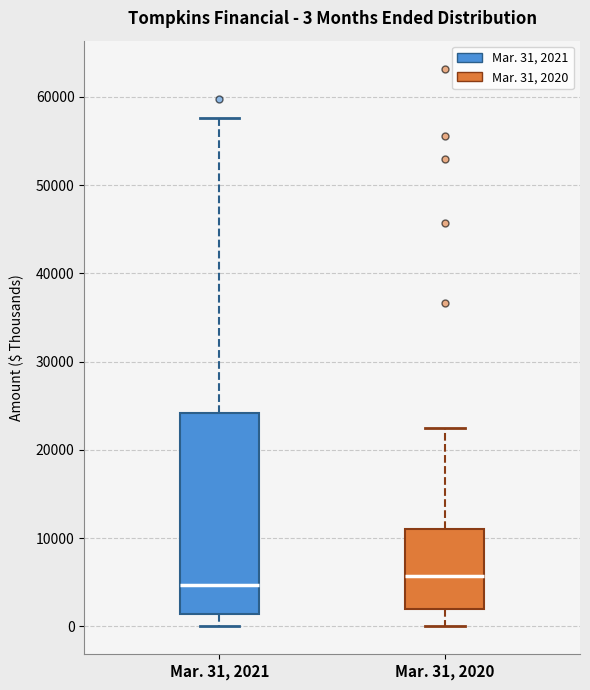

Which box is the tallest, from its lower edge to its upper edge?

Mar. 31, 2021